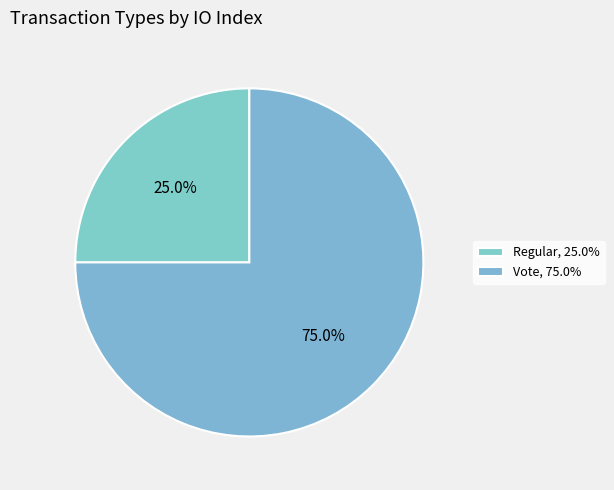

What portion of the pie excludes Regular?

75.0%